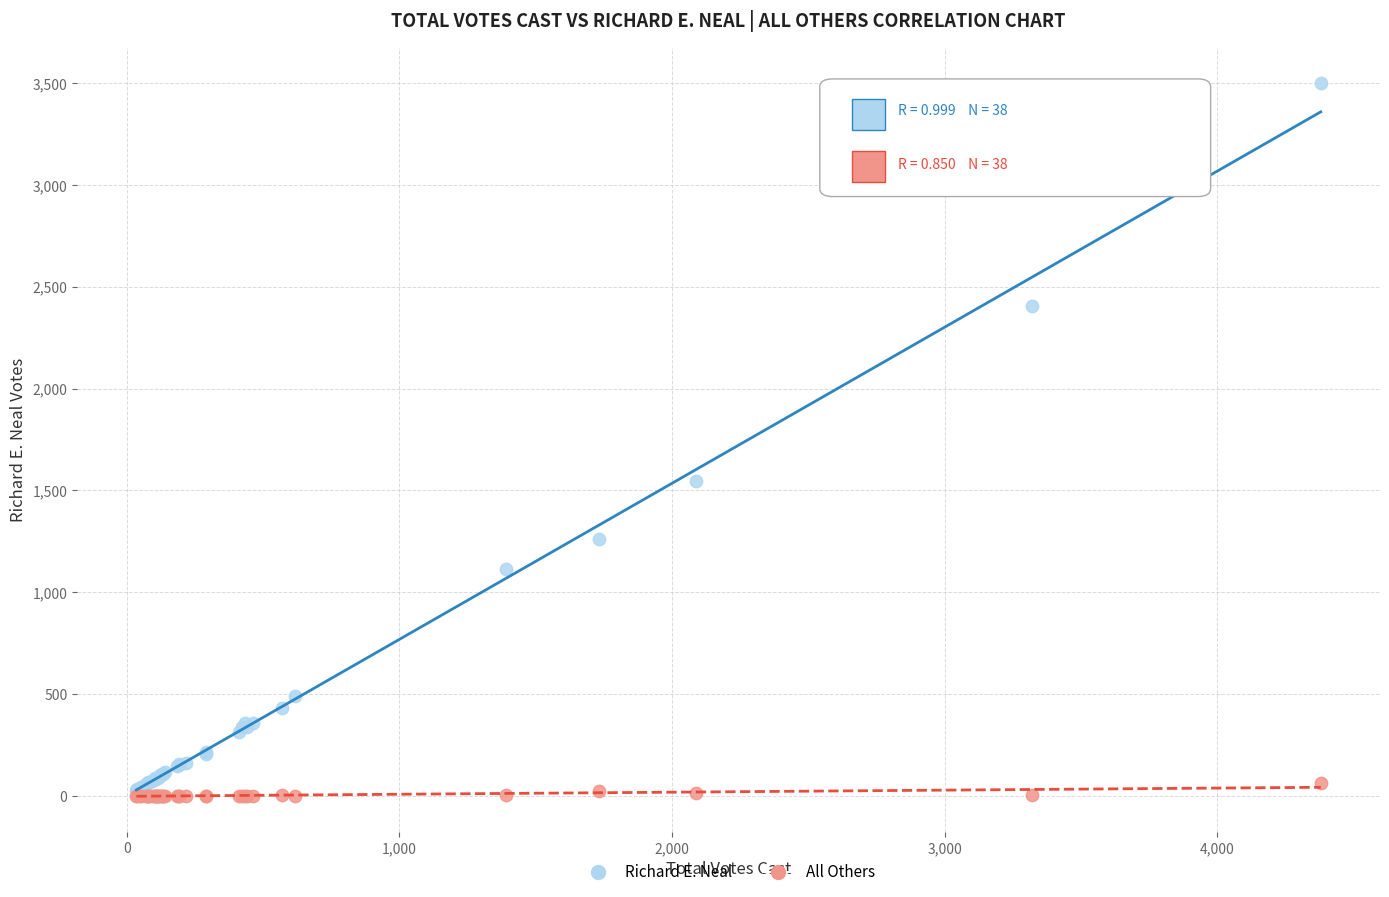

In the Richard E. Neal series, what Y value is closest to 1765?

1549